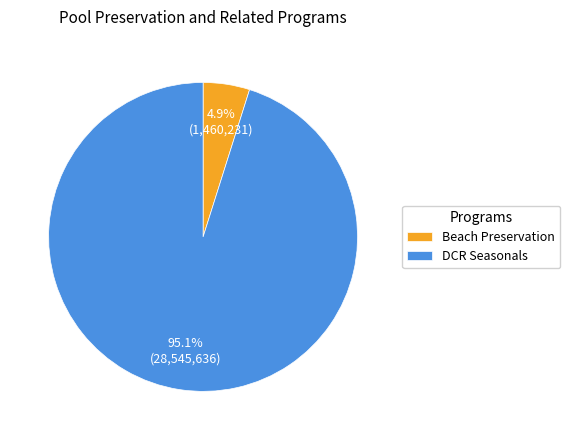

Does any single category account for the majority?

Yes